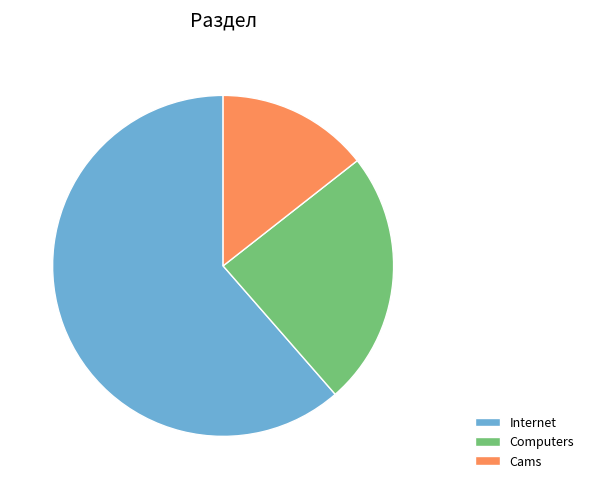

Which slice is the largest?

Internet